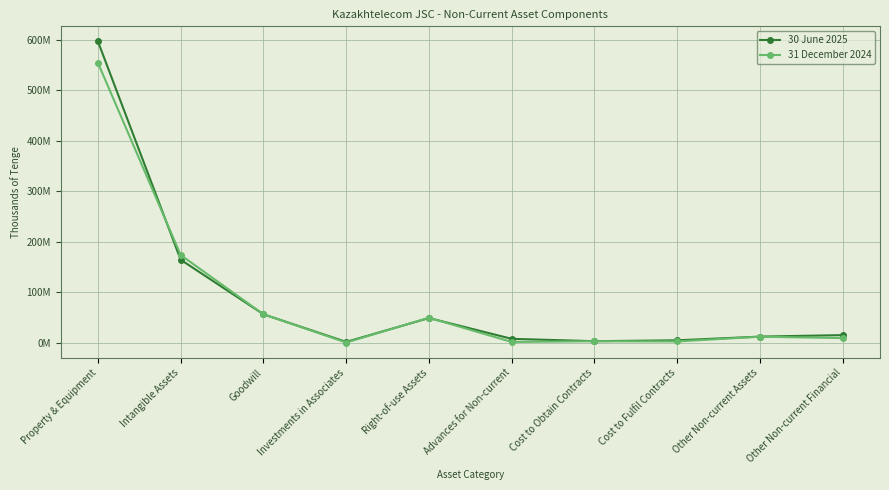

Reading left to right, list all the values displayed in this chart.

30 June 2025: 597275293	164300360	56196278	1425469	48736818	7497604	2837156	4574457	11910191	14899932
31 December 2024: 554710478	173635531	56196278	188659	49372750	1288341	2734805	2341077	11742064	8974898